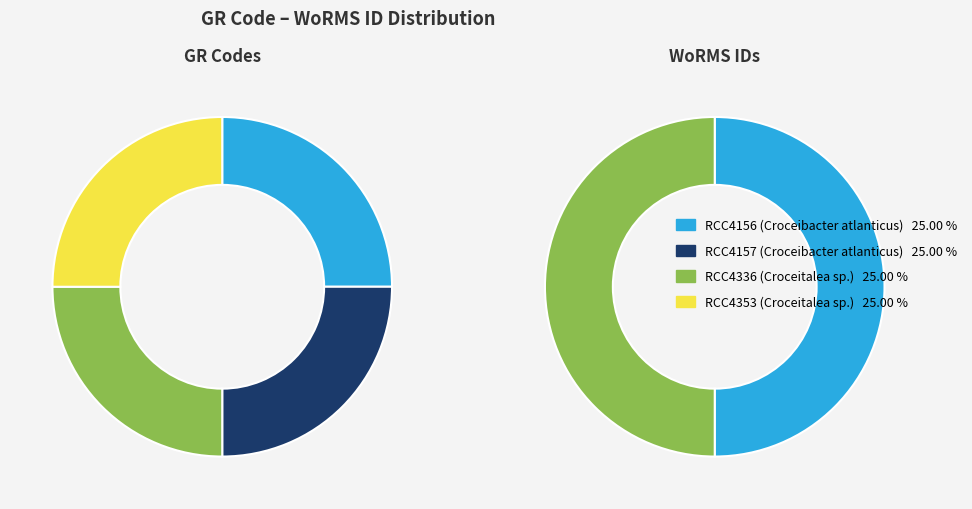

Which category has the smallest portion of the pie?

RCC4336